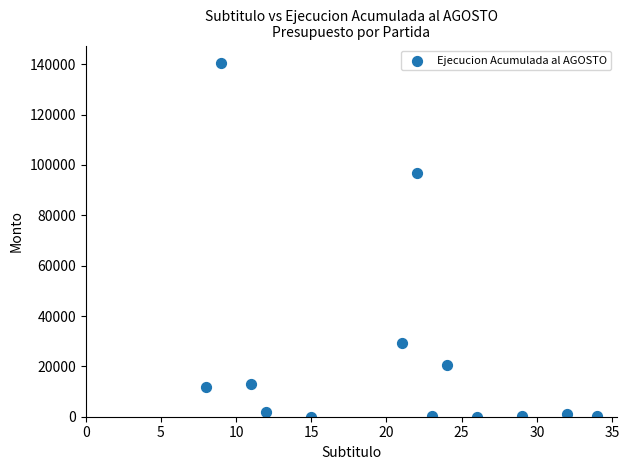

What Y value in the scatter plot is closest to 70210?

96781